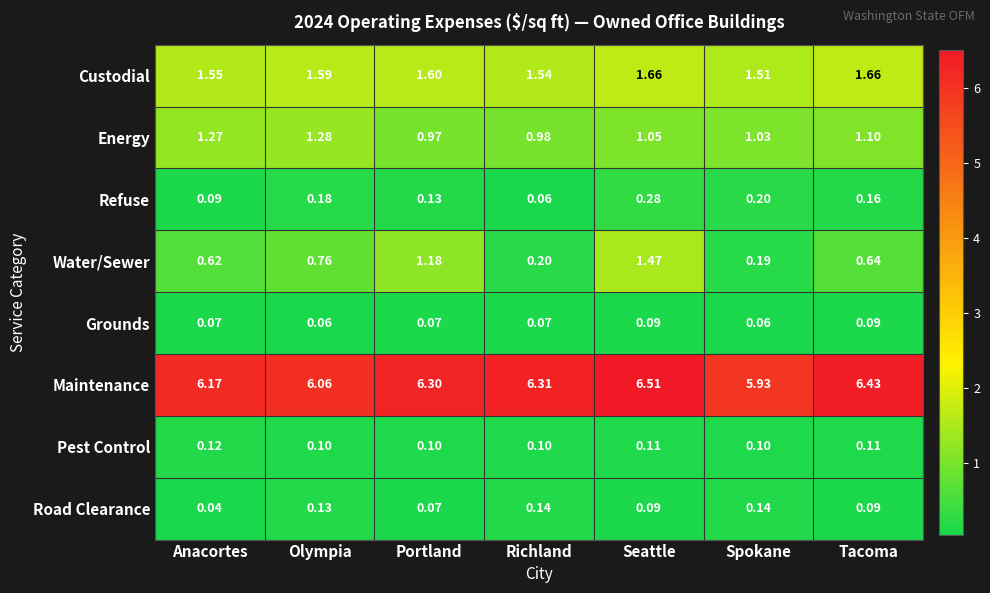

List the series in order of their peak value, lowest first.

Grounds, Pest Control, Road Clearance, Refuse, Energy, Water/Sewer, Custodial, Maintenance